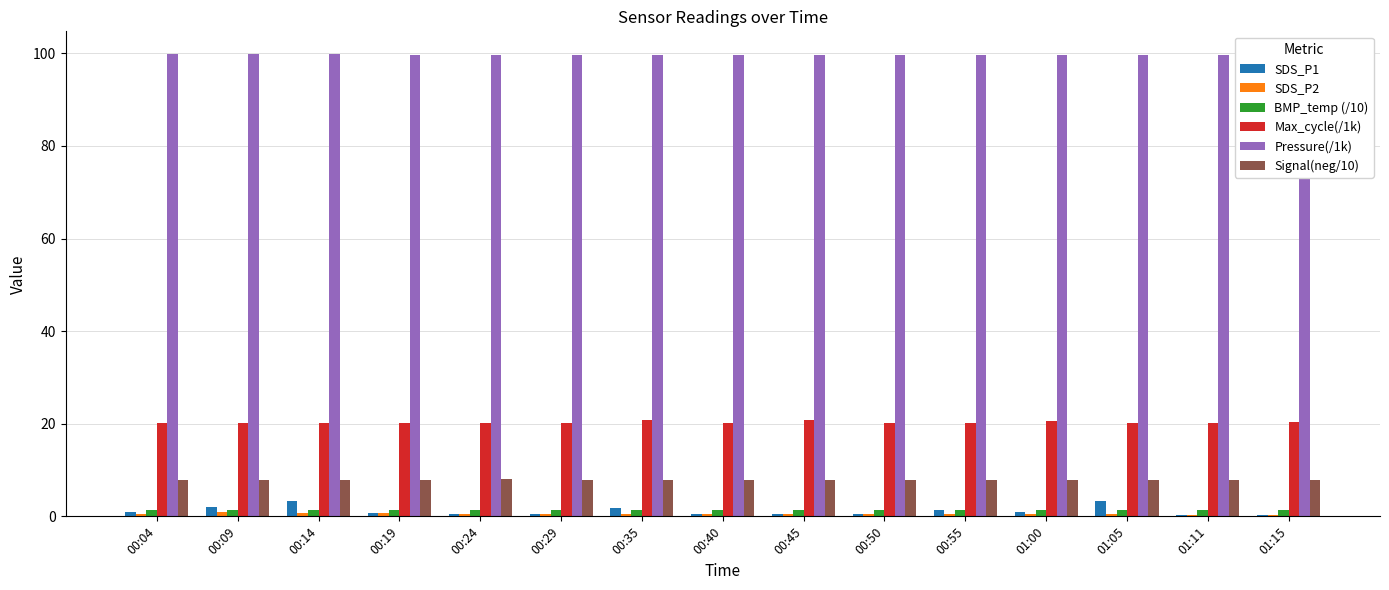

What is the highest value of the Max_cycle(/1k) series?

20.7